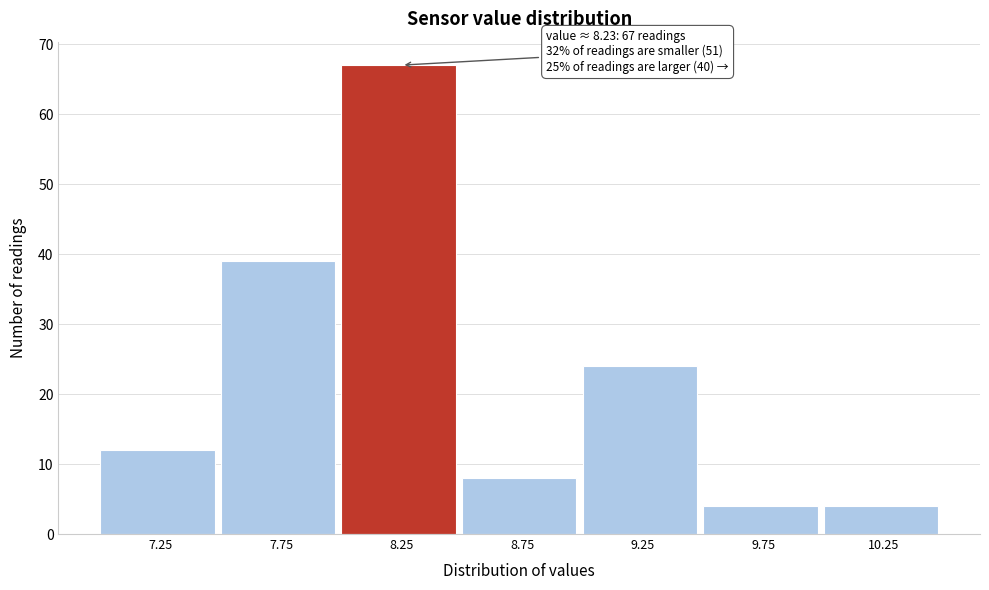

Over which range of the x-axis is the bar tallest?

8.0 to 8.5